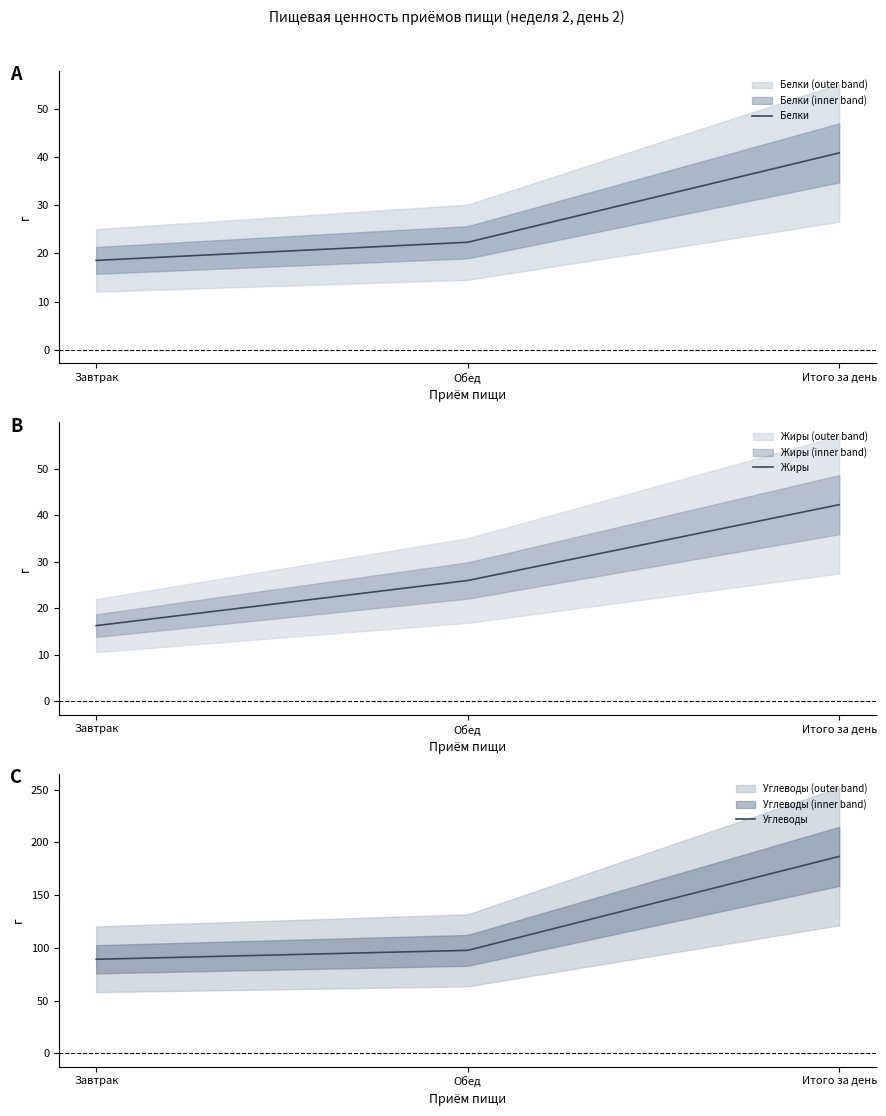

What is the average value of the Жиры series?

27.7